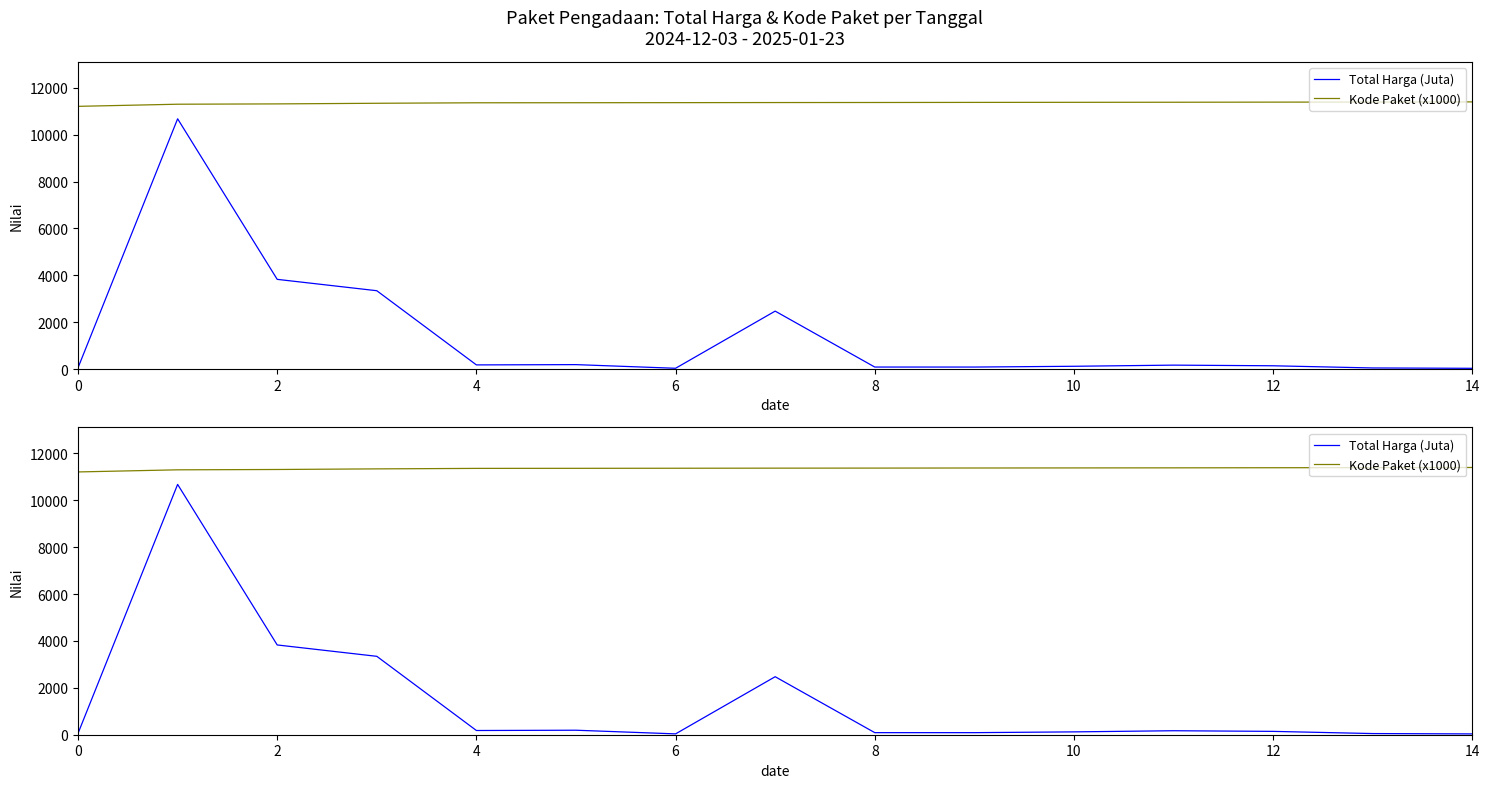

Reading left to right, extract all data points from this chart.

Total Harga (Juta): 58.3	10674.3	3827.8	3343.2	179.9	191.8	36.1	2473.6	88.4	88.2	121.3	170.1	142.6	49.5	34.7
Kode Paket (x1000): 11205.6	11296.0	11309.9	11336.2	11357.1	11359.6	11363.0	11367.1	11369.6	11373.6	11376.8	11380.1	11385.0	11389.3	11395.5